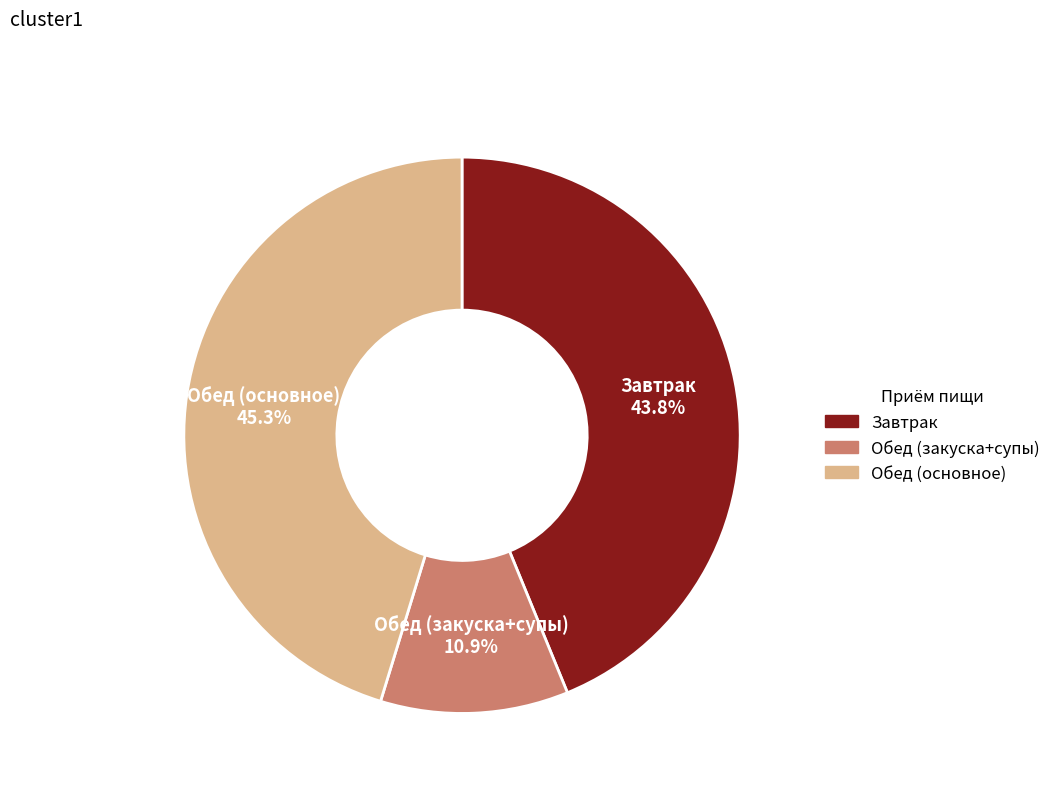

Does any single category account for the majority?

No